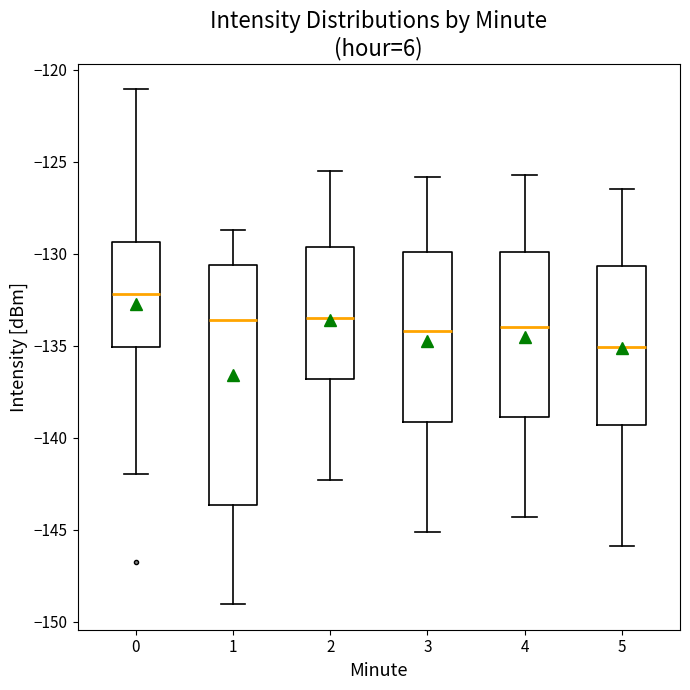

Which box's median line is the lowest?

5